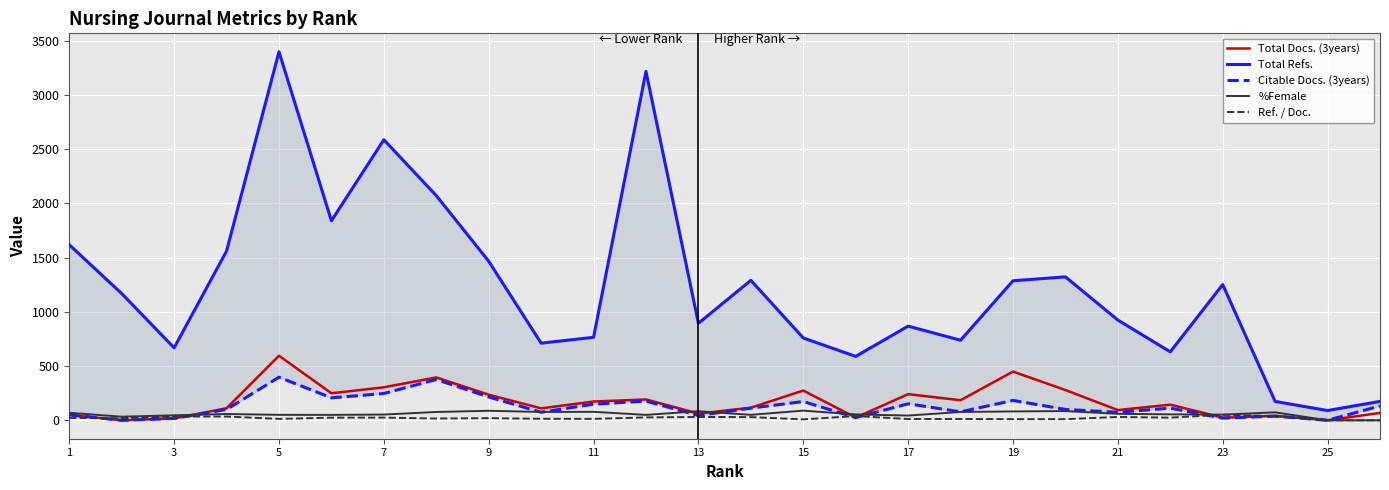

True or false: Total Refs. and Ref. / Doc. intersect in this chart.

False